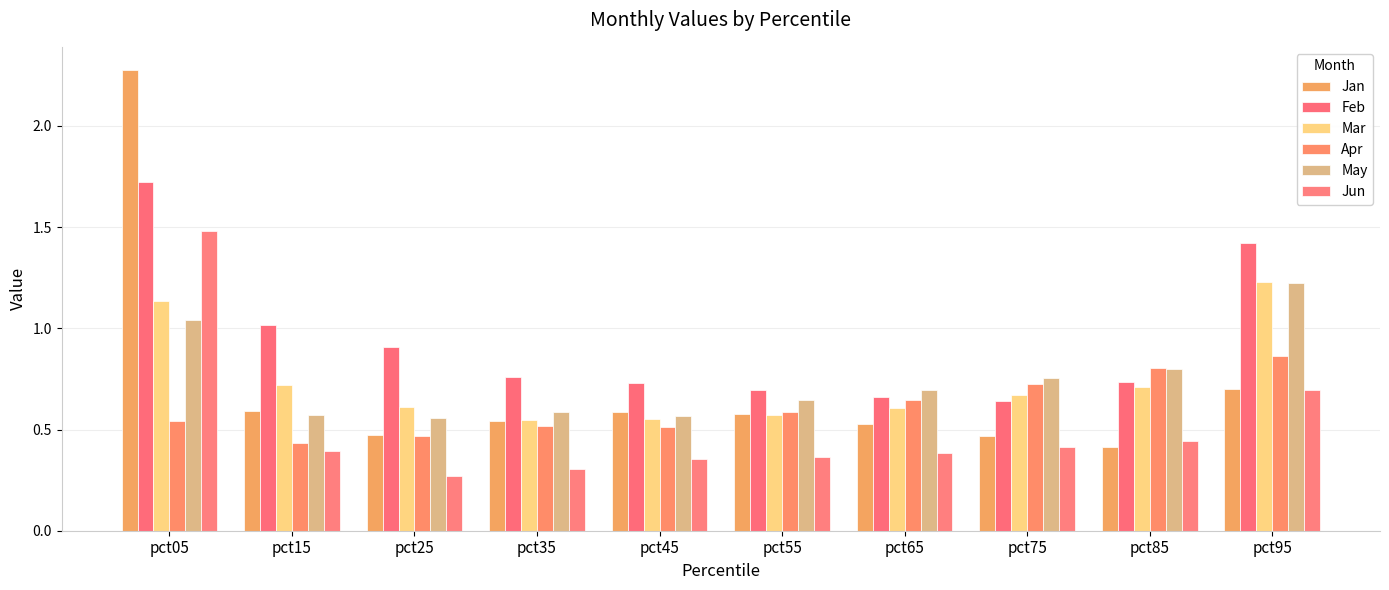

Which series has the widest spread of values?

Jan